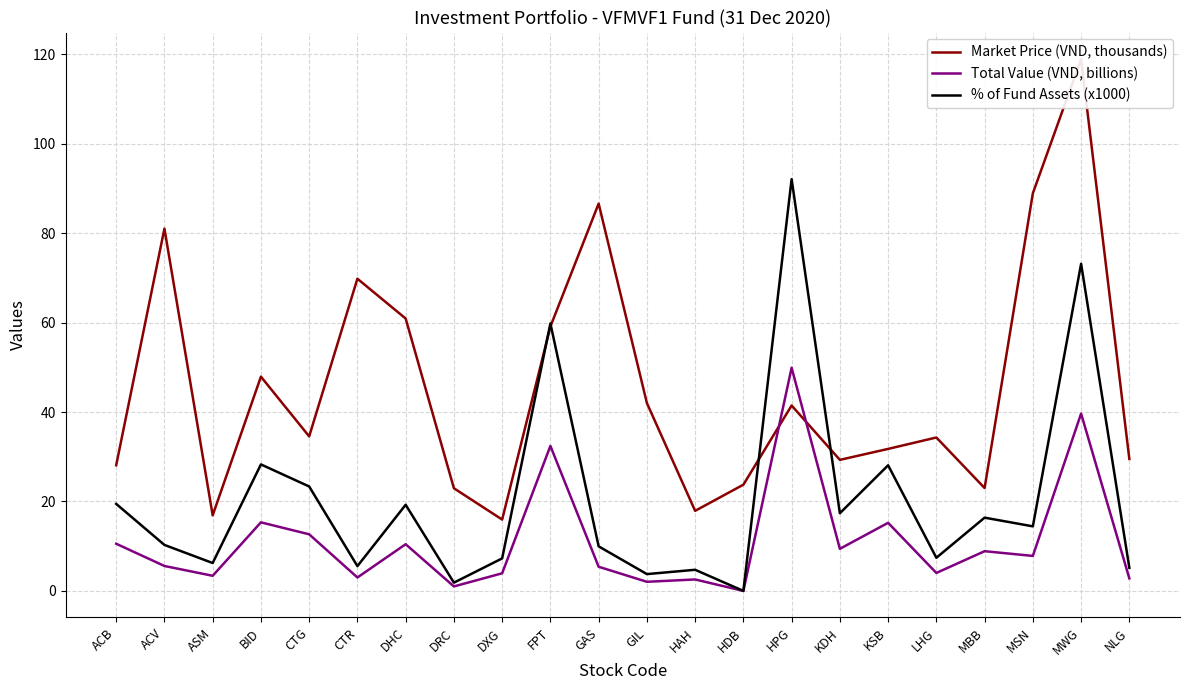

Which category has the highest value in the % of Fund Assets (x1000) series?

HPG